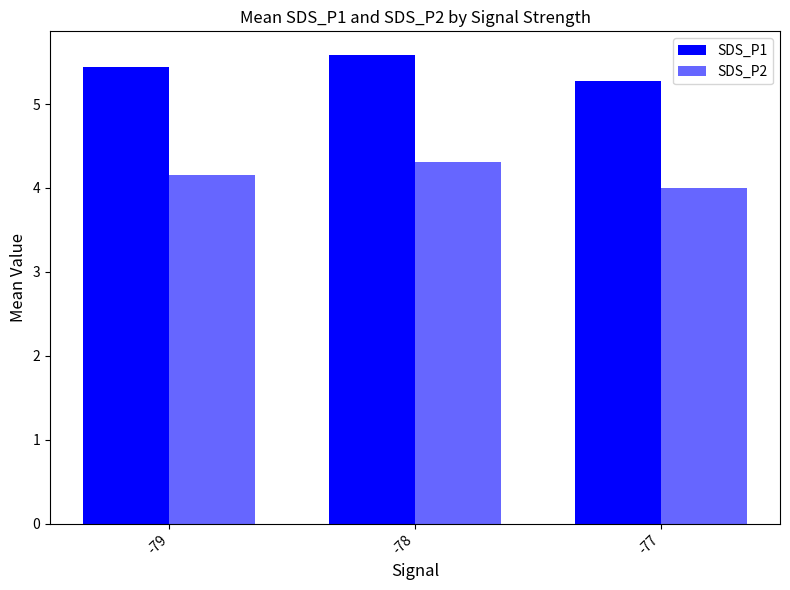

How many groups of bars are there?

3